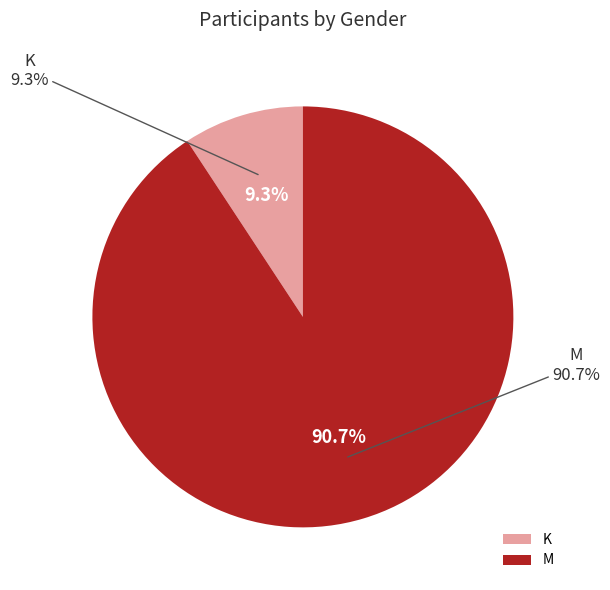

To the nearest percent, what portion does K represent?

9%